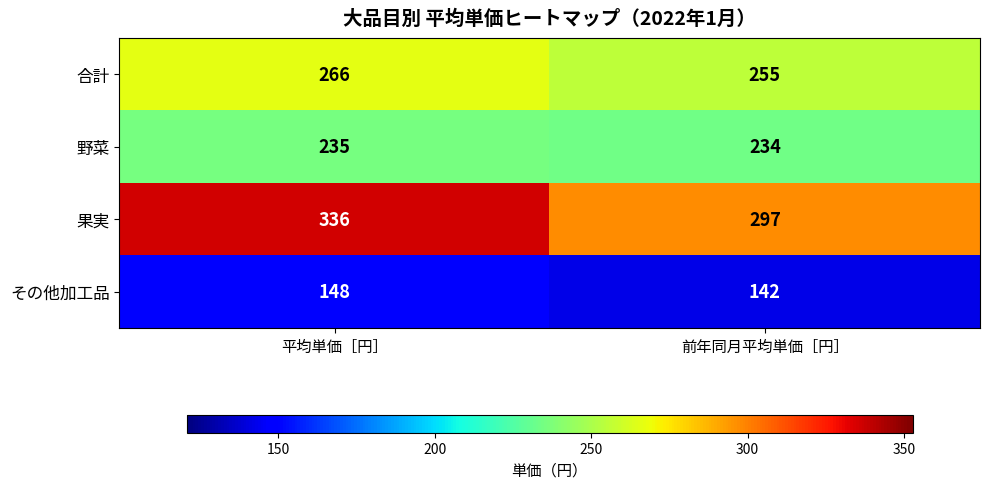

List the series in order of their overall mean, lowest first.

その他加工品, 野菜, 合計, 果実